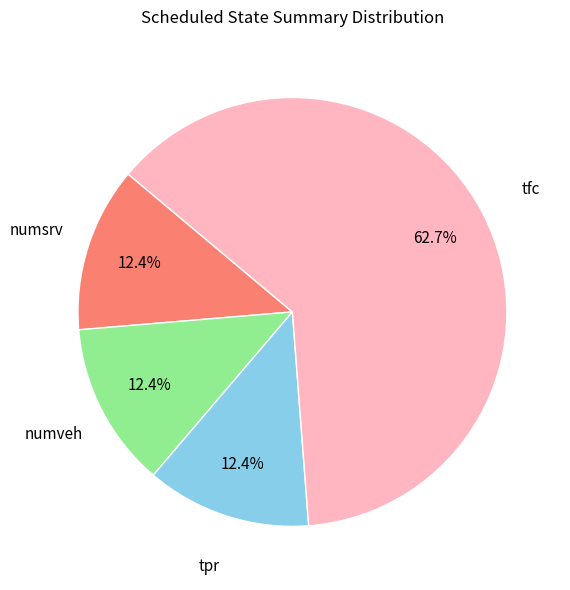

Which category has the biggest portion of the pie?

tfc